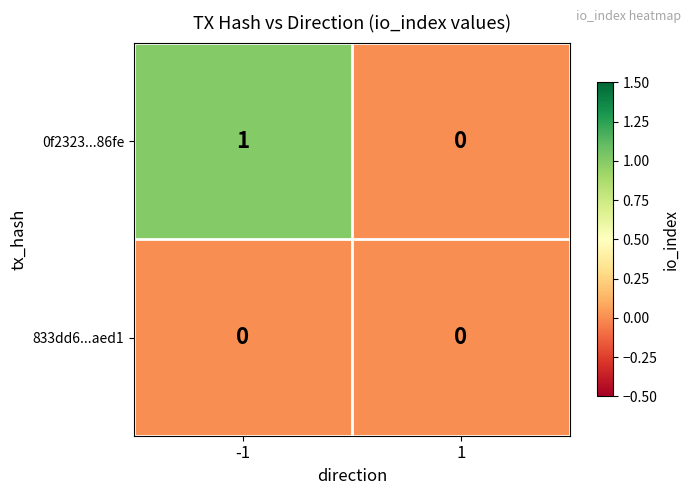

What is the total value across all series at -1?

1